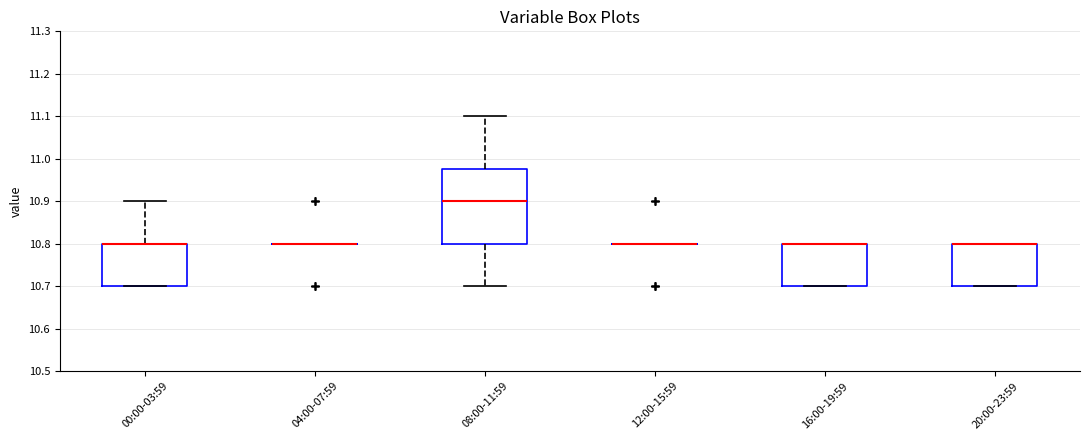

Which box is the tallest, from its lower edge to its upper edge?

08:00-11:59